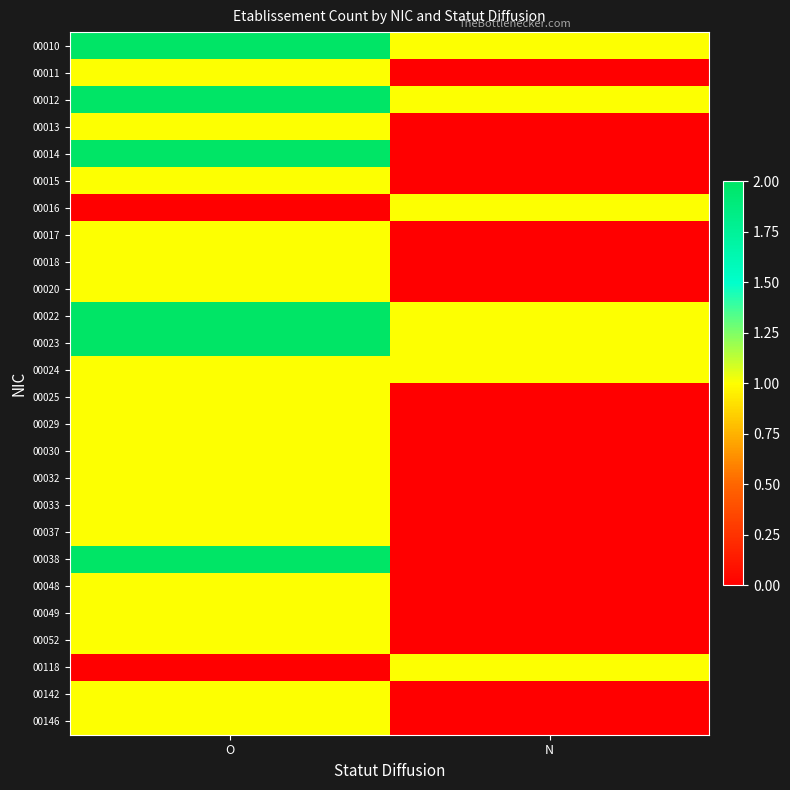

Which has a higher value, N or O?

O